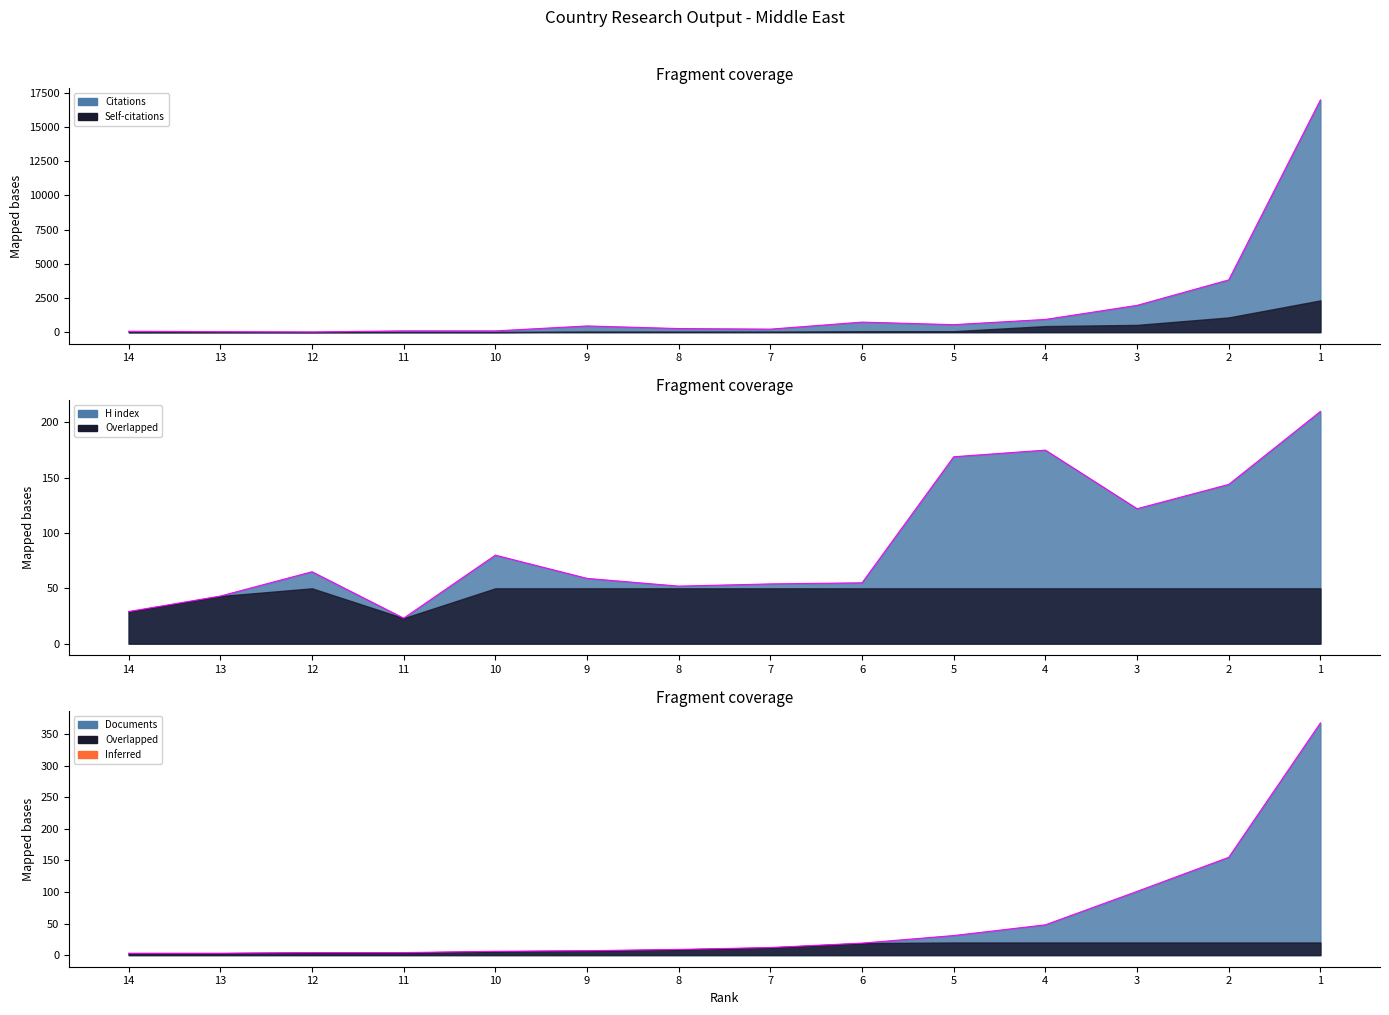

In H index, how many points are lower than both neighbors (excluding endpoints)?

3